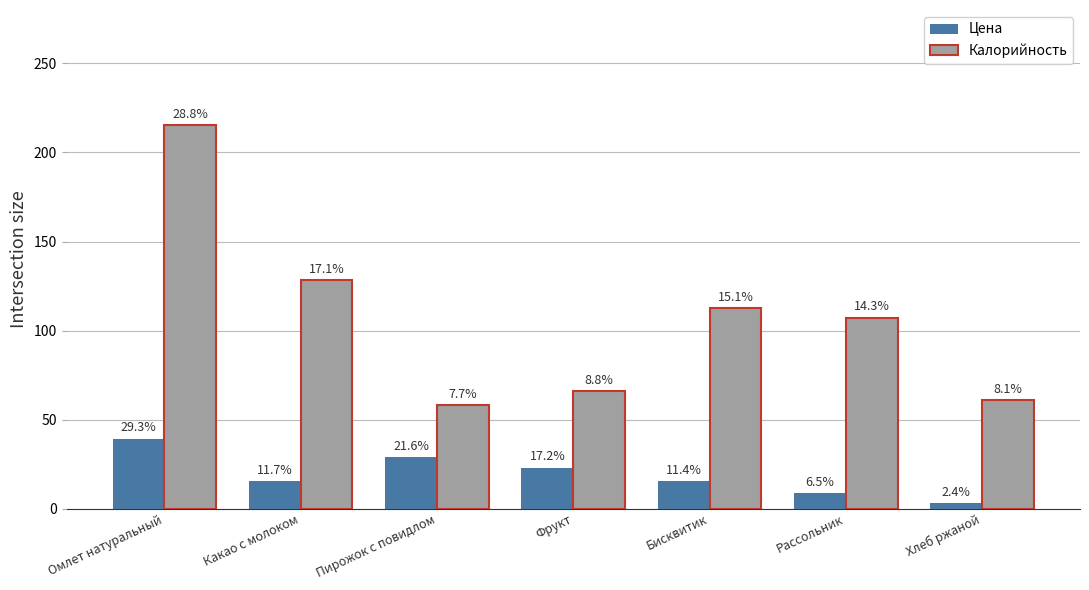

The value of Цена at Омлет натуральный is 67.4. True or false?

False